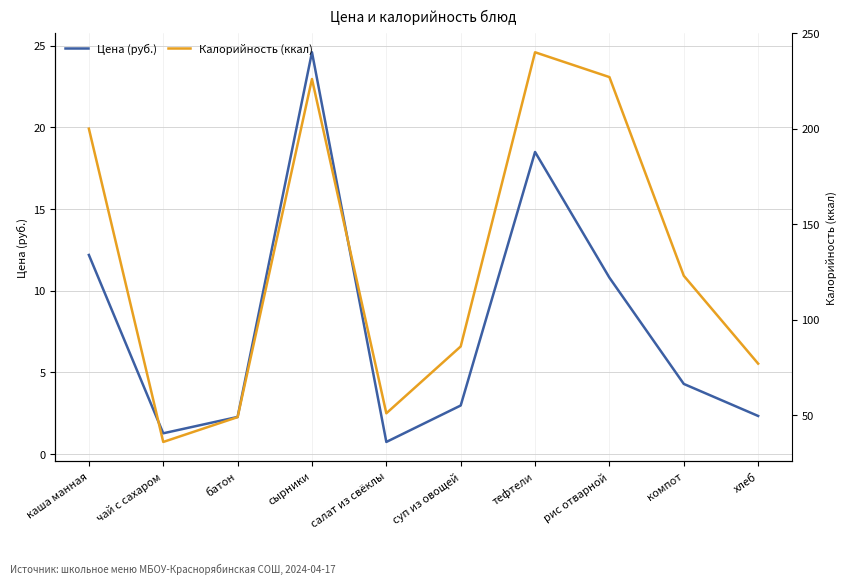

List the labels in order of Калорийность (ккал) value, smallest first.

чай с сахаром, батон, салат из свёклы, хлеб, суп из овощей, компот, каша манная, сырники, рис отварной, тефтели